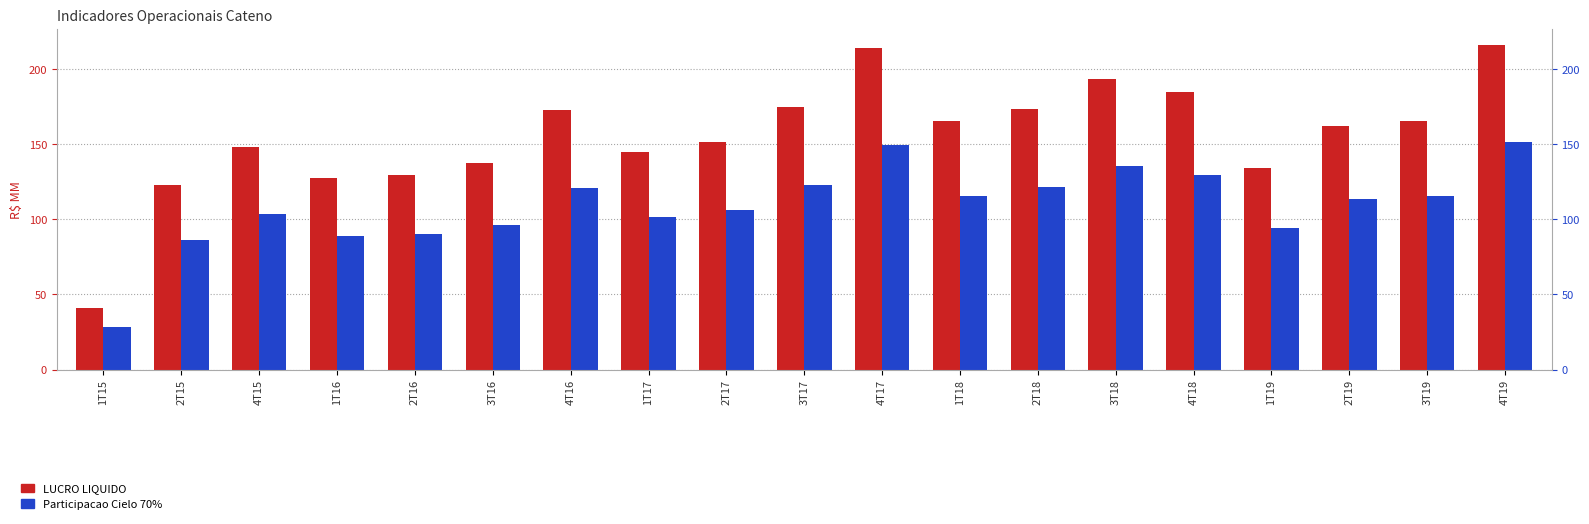

Are the bars grouped side by side (vs. stacked)?

Yes